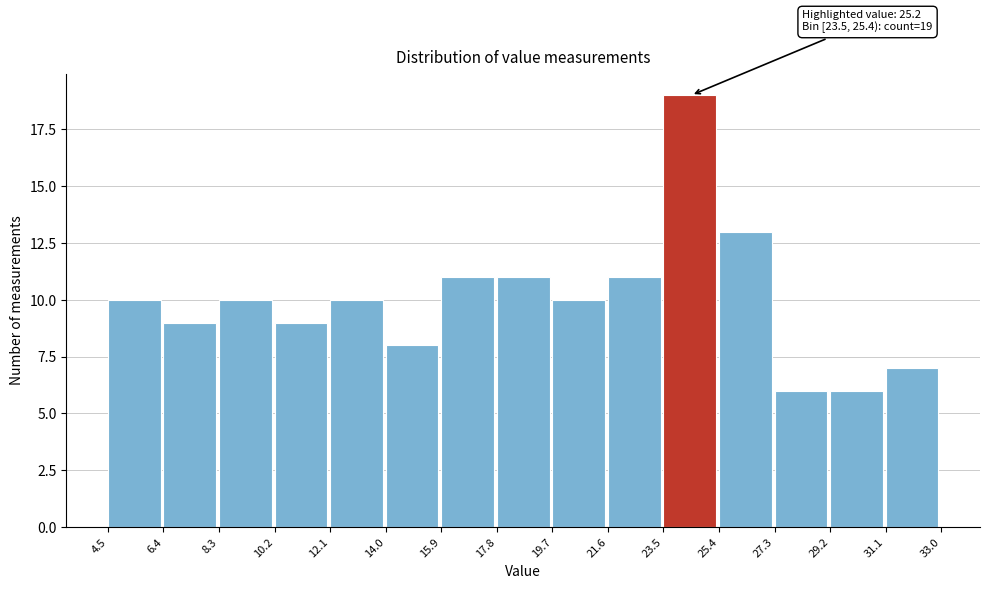

Over which range of the x-axis is the bar tallest?

23.5 to 25.4